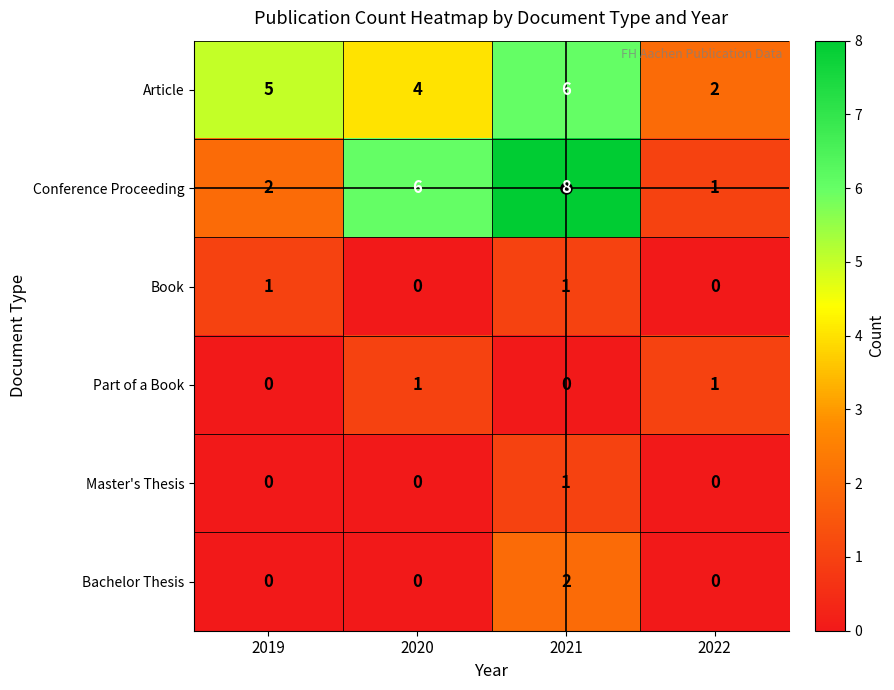

Which category has the highest value in the Conference Proceeding series?

2021